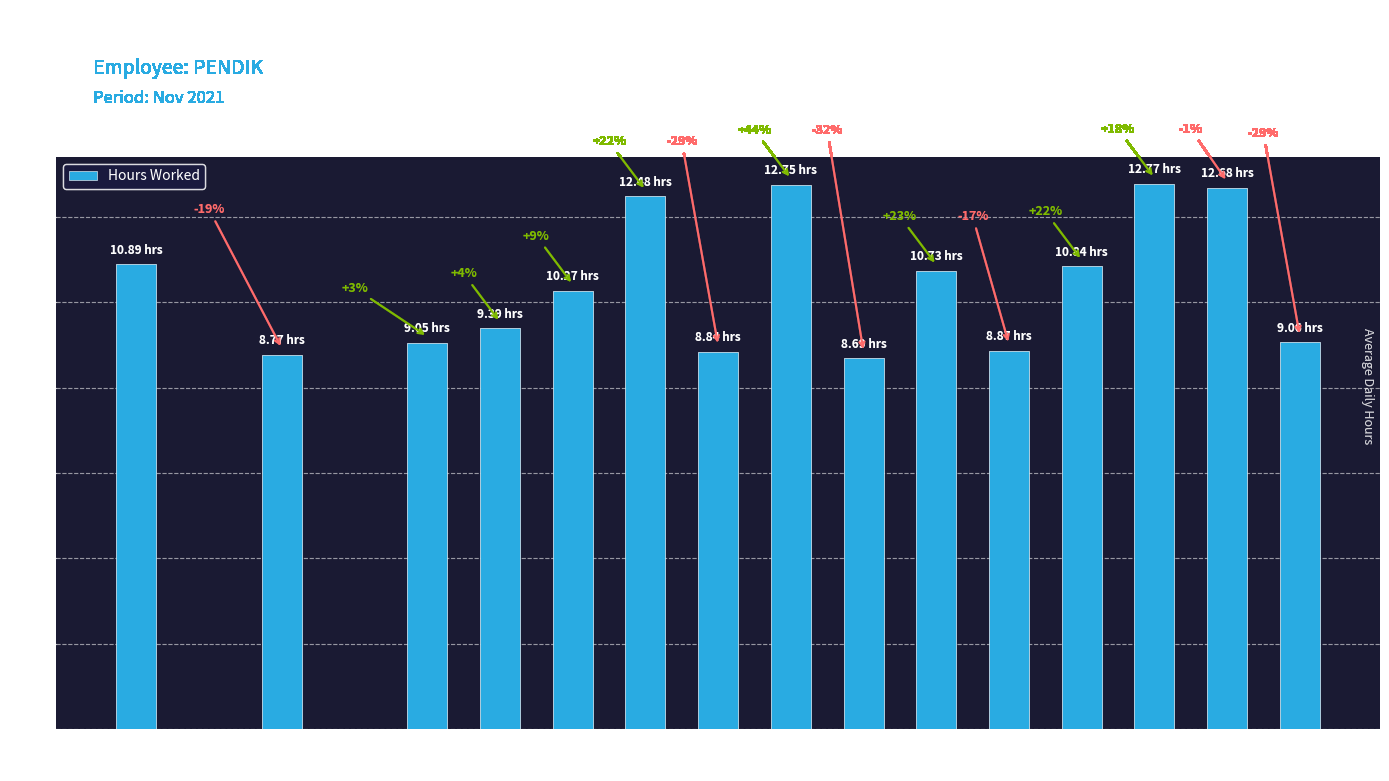

What is the greatest value displayed?

12.8